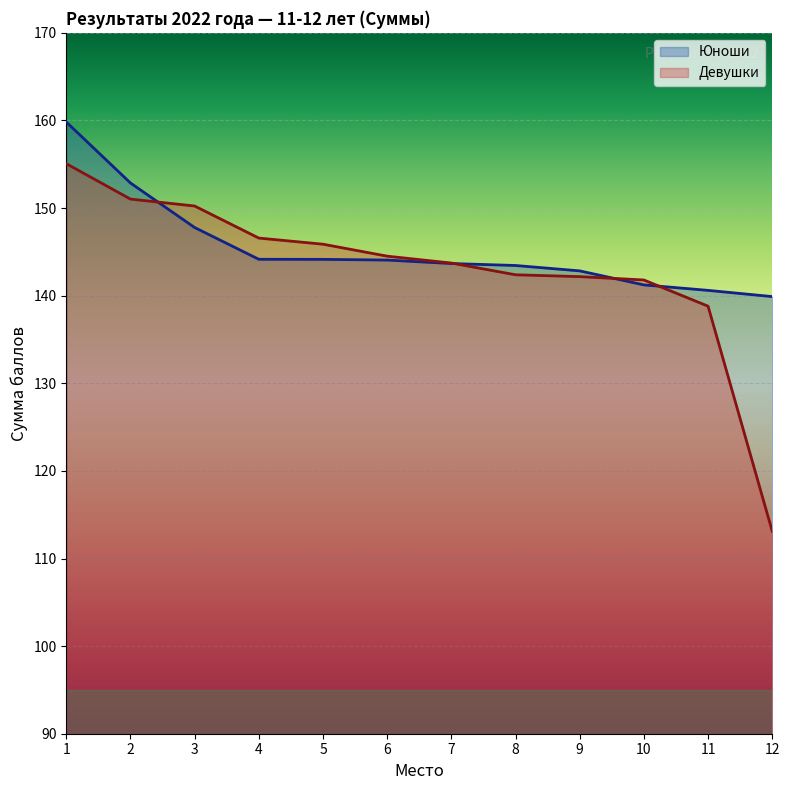

What is the total value across all series at 3?

298.0